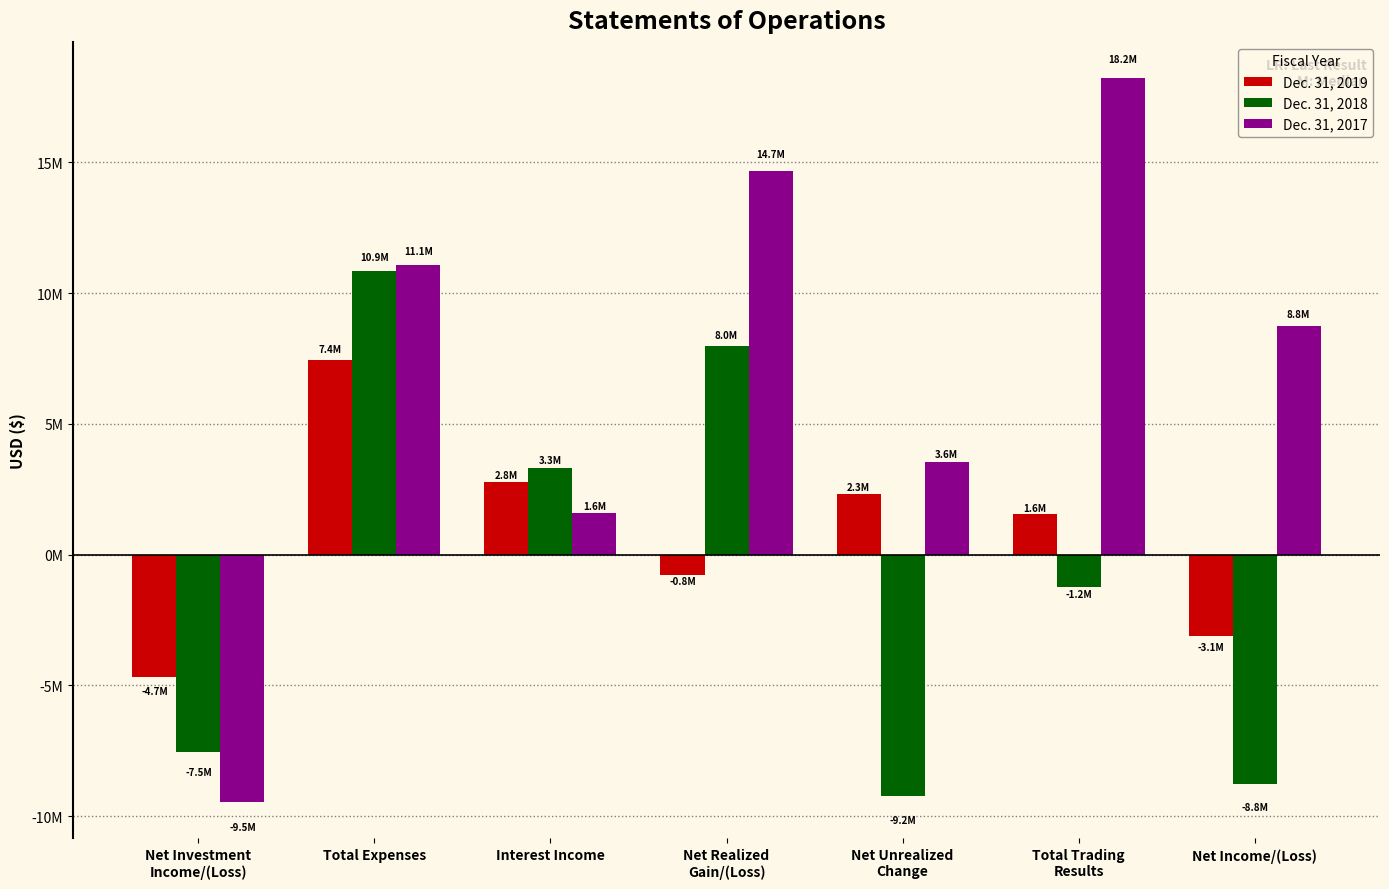

What are all the series names shown in the legend?

Dec. 31, 2019, Dec. 31, 2018, Dec. 31, 2017